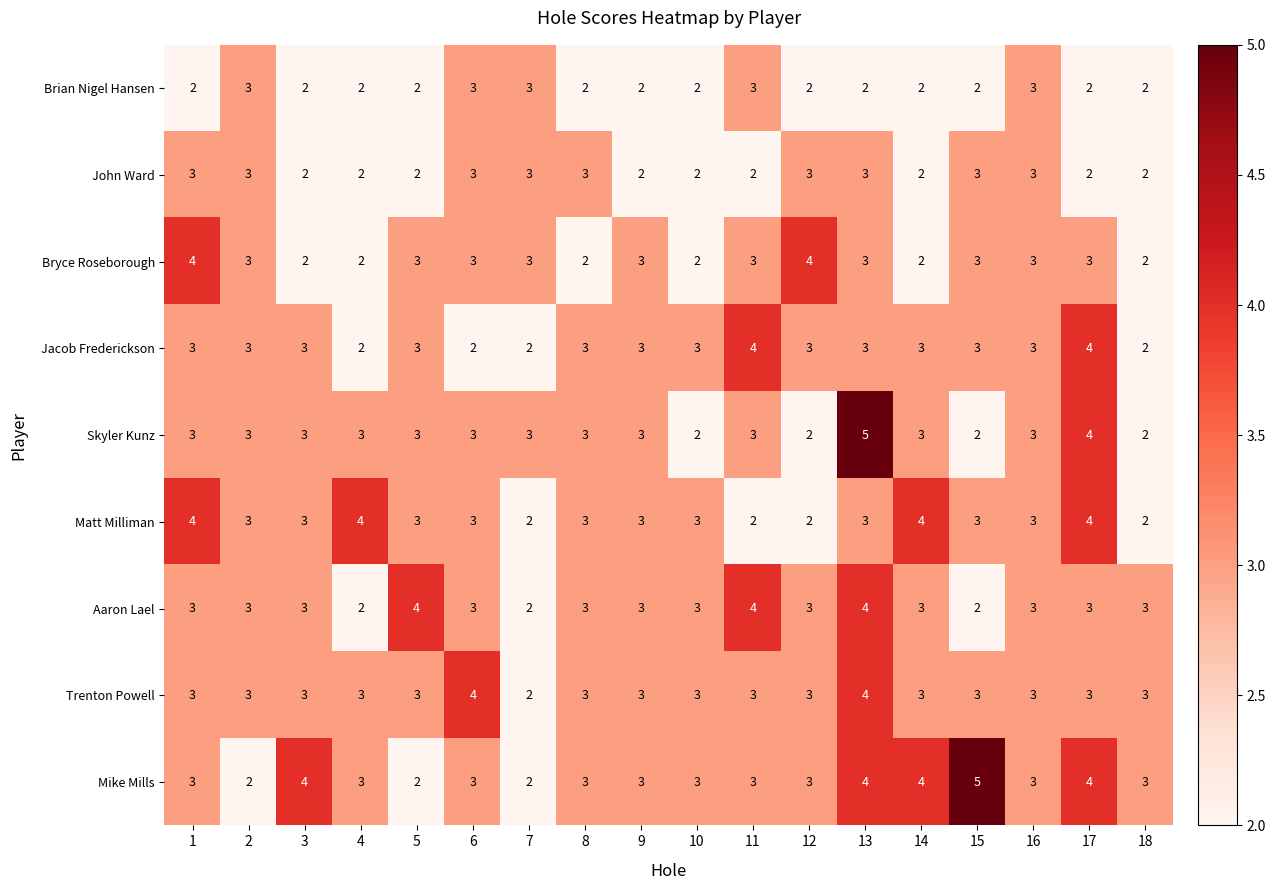

Count the number of data series in this chart.

9